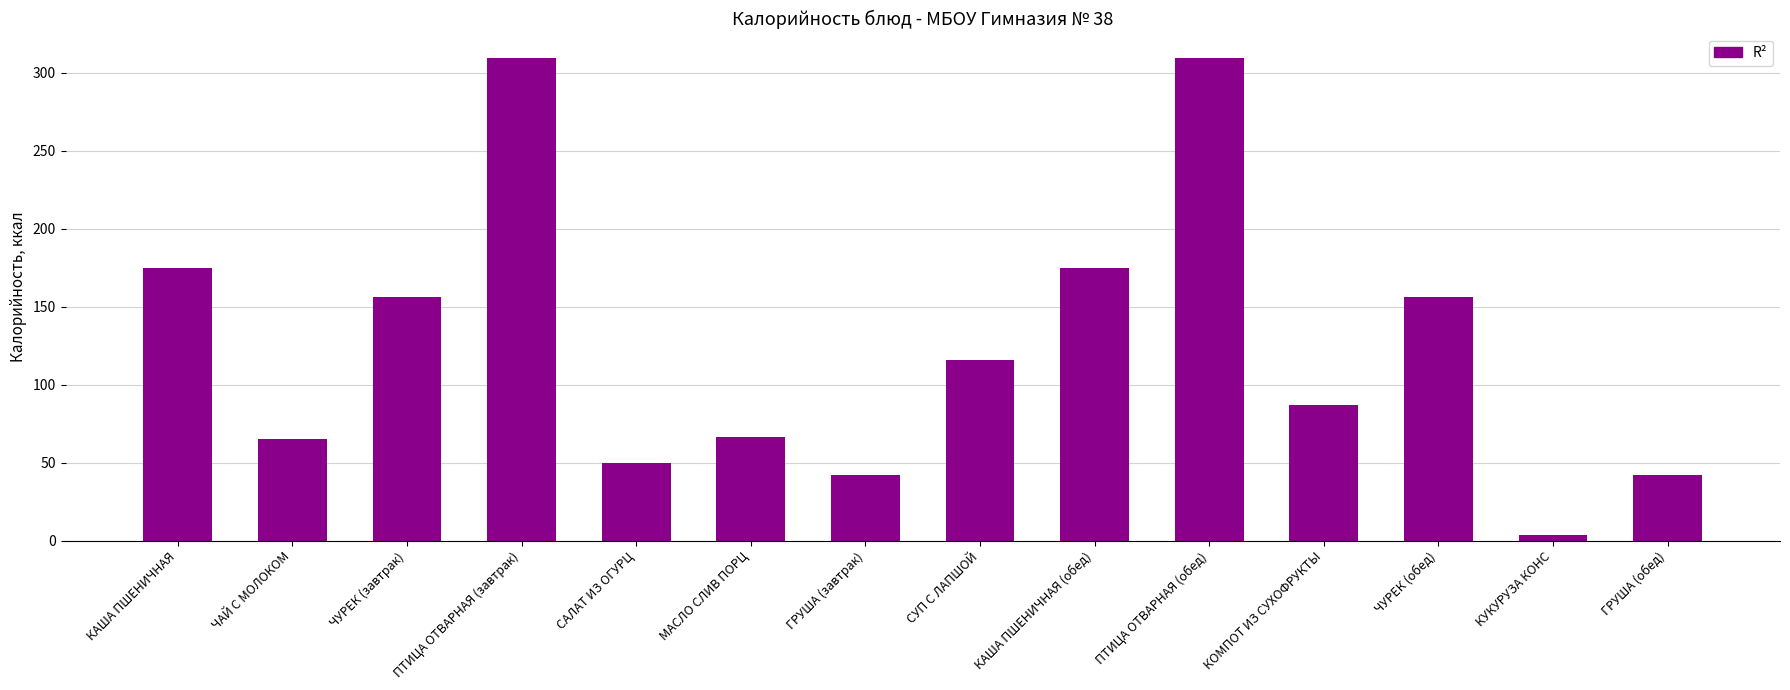

What is the maximum value shown in the chart?

309.5